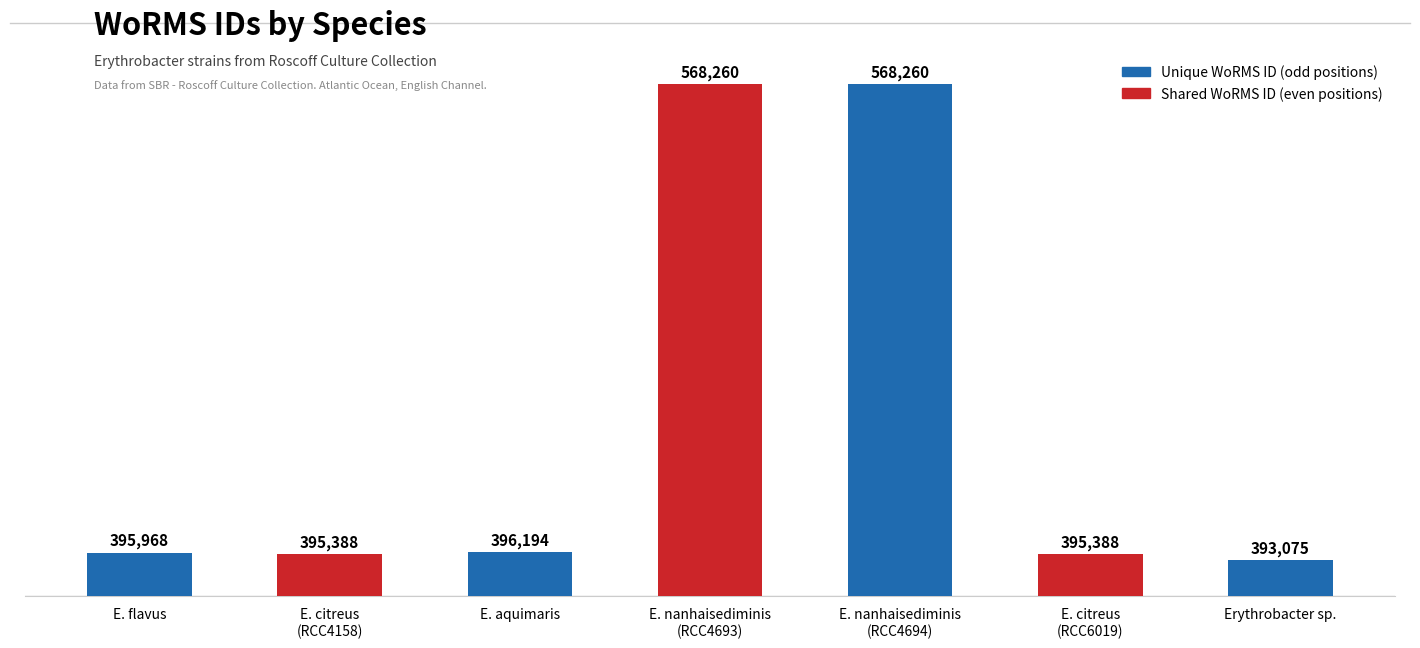

Reading left to right, list all the values displayed in this chart.

395968	395388	396194	568260	568260	395388	393075